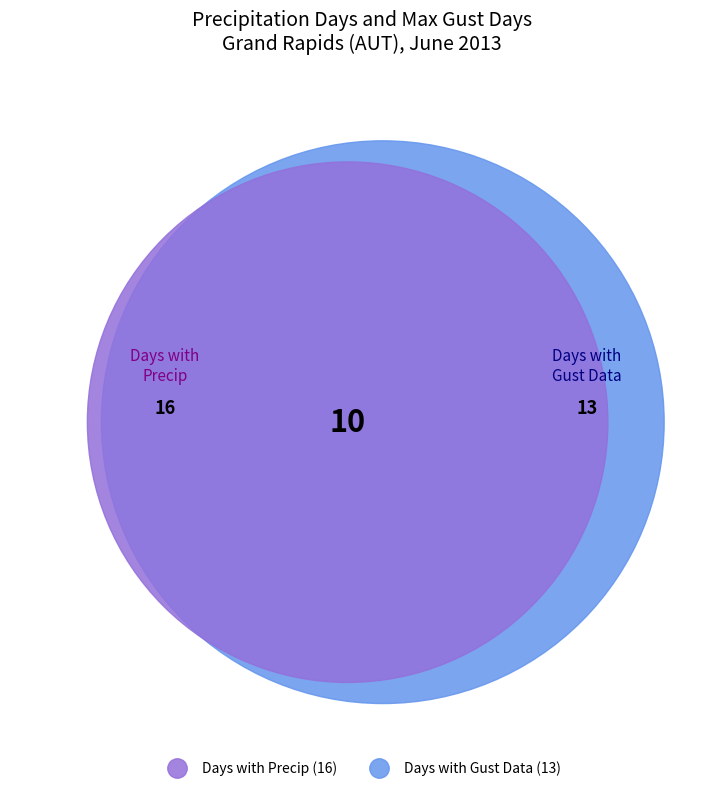

Combined, do 27 and 01 account for over 50%?

No